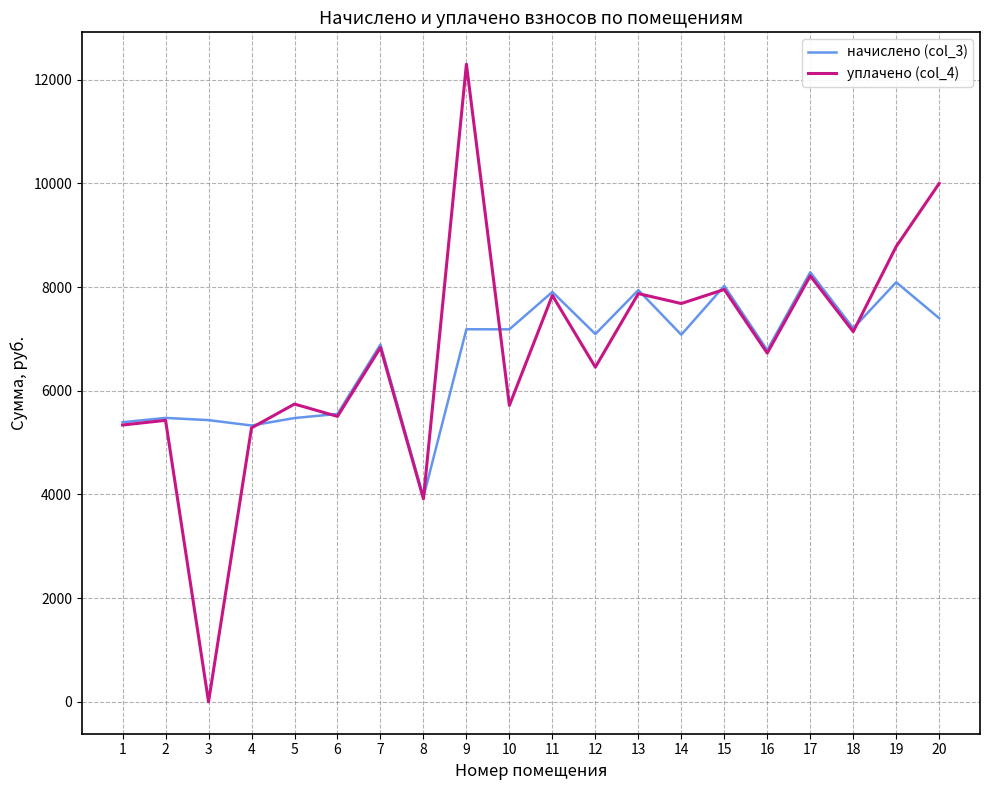

What is the sum of the начислено (col_3) values at 14 and 20?

14481.6